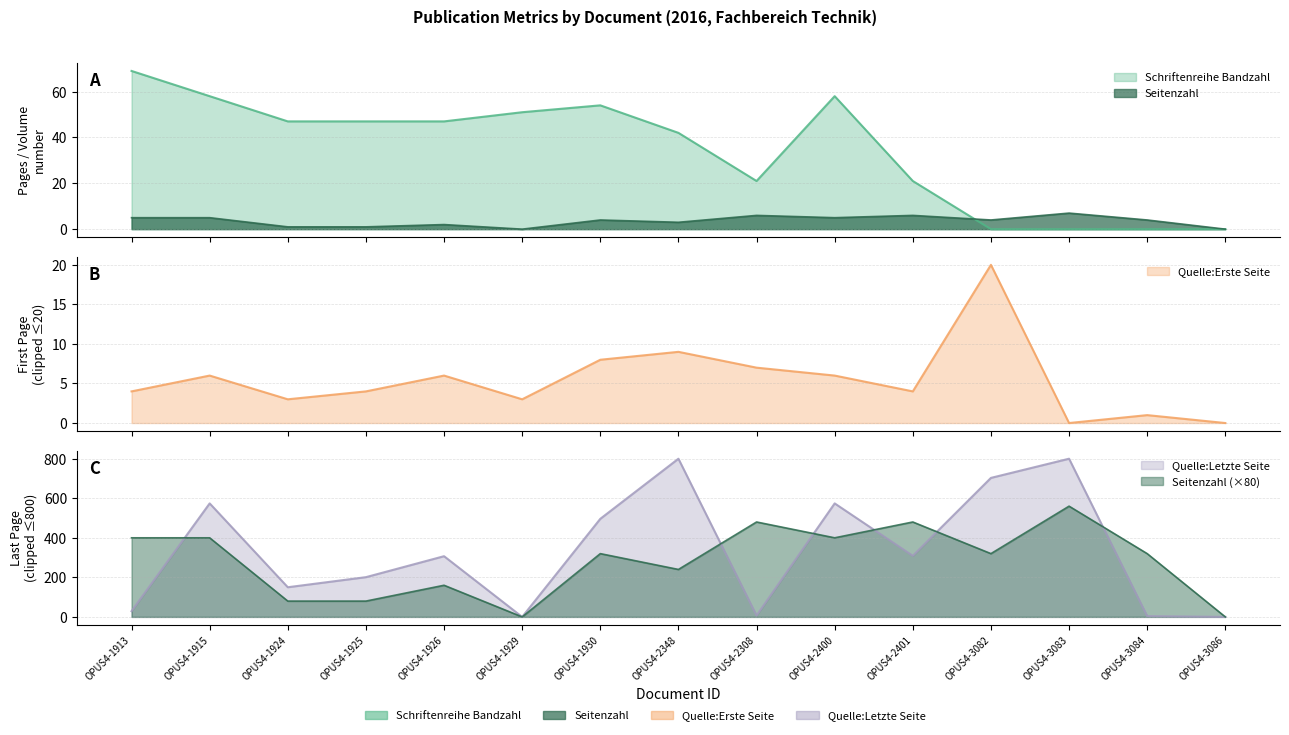

What is the label of the 8th point from the left?

OPUS4-2348